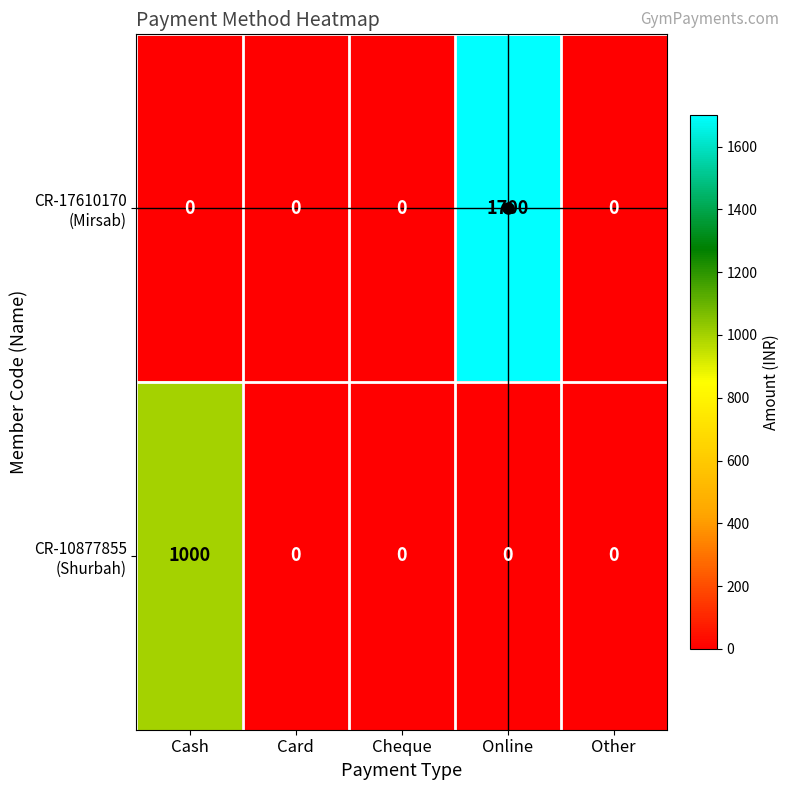

At which category is the sum across all series the highest?

Online